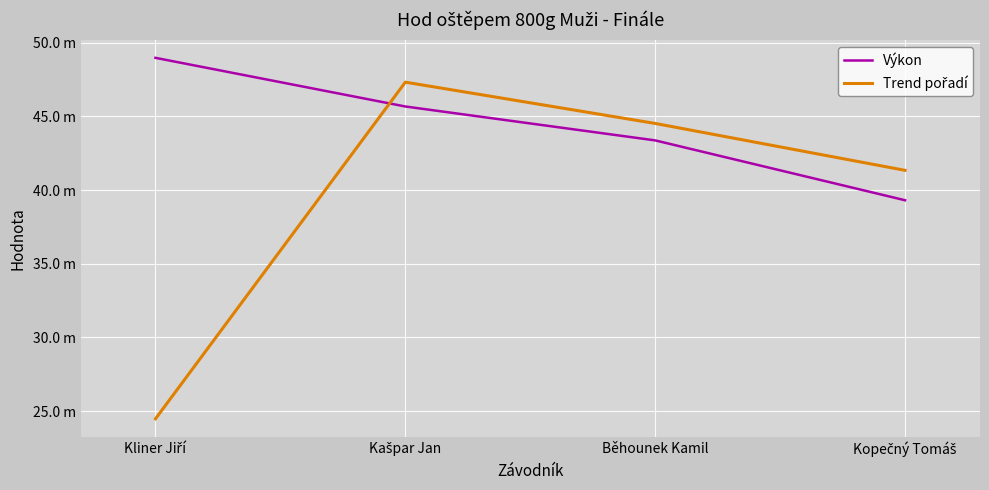

Does the chart have visible grid lines?

Yes